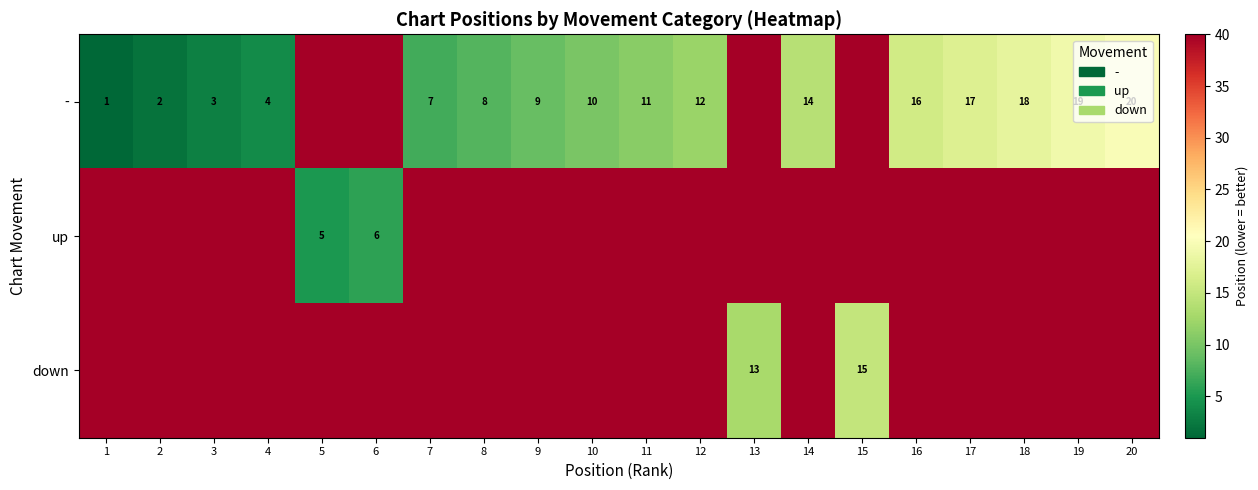

The value of - at 9 is 9. True or false?

True